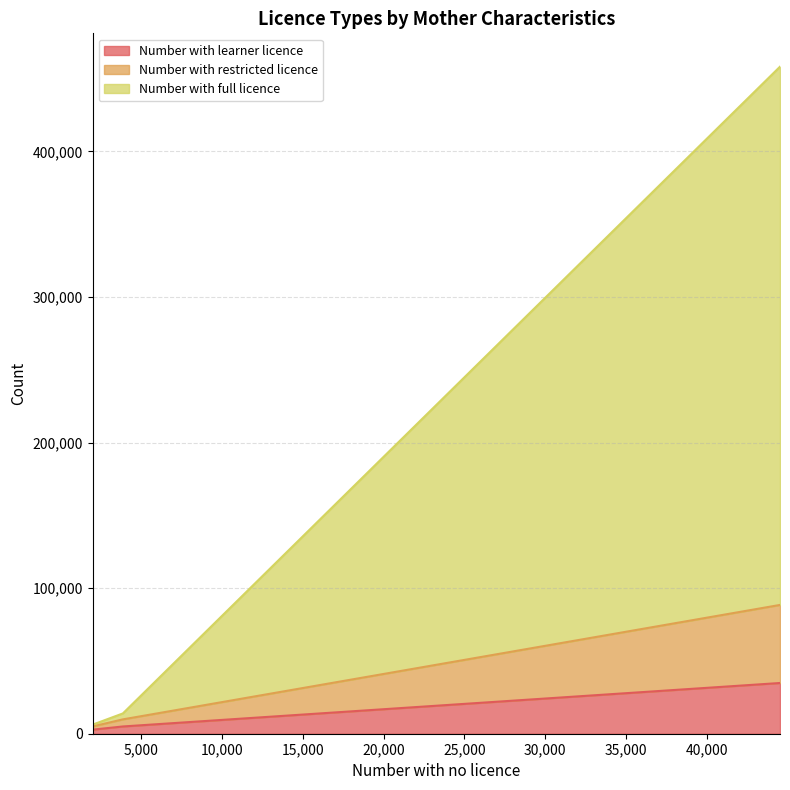

Count the number of categories in the chart.

3